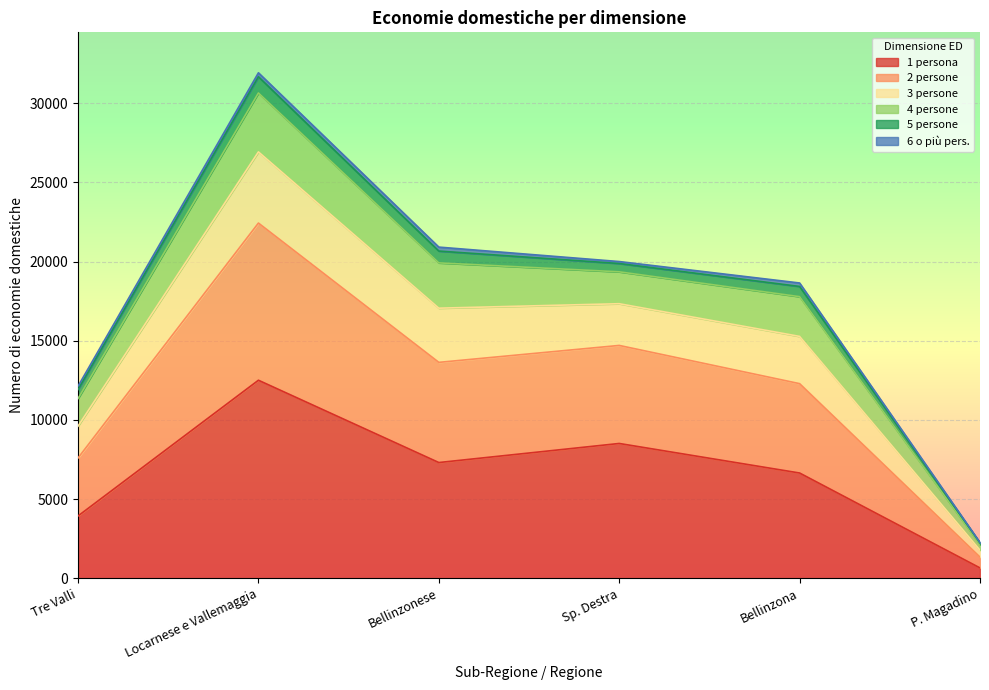

What is the value of the 1 persona point at the 3rd from the left?

7314